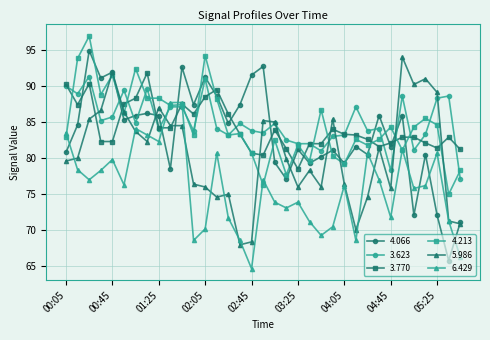

How many lines are shown in the chart?

6